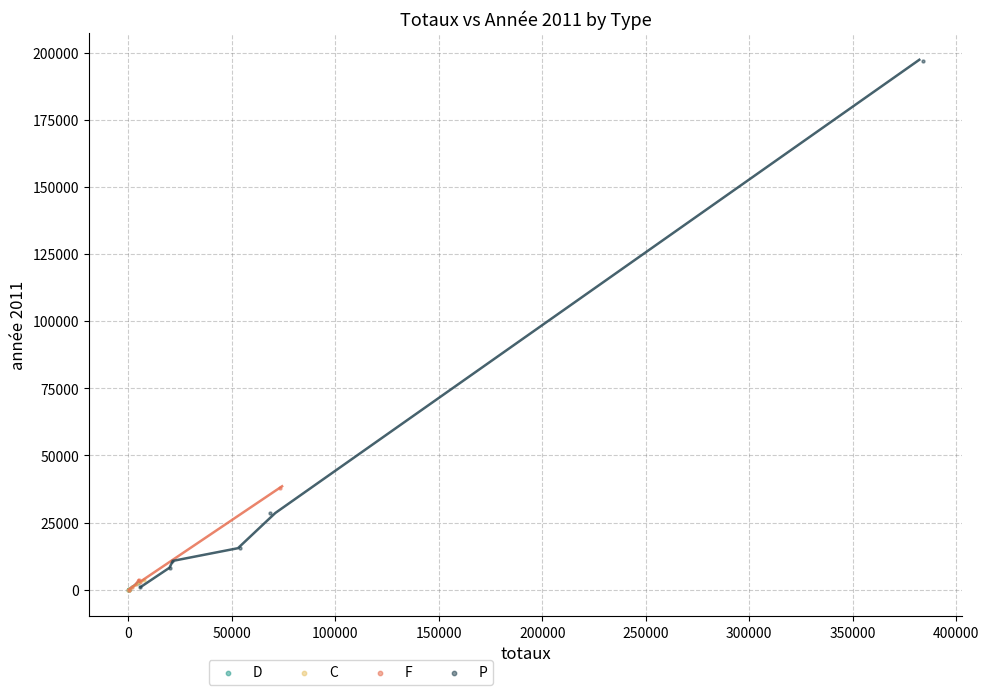

Which series has the widest spread of Y values?

P